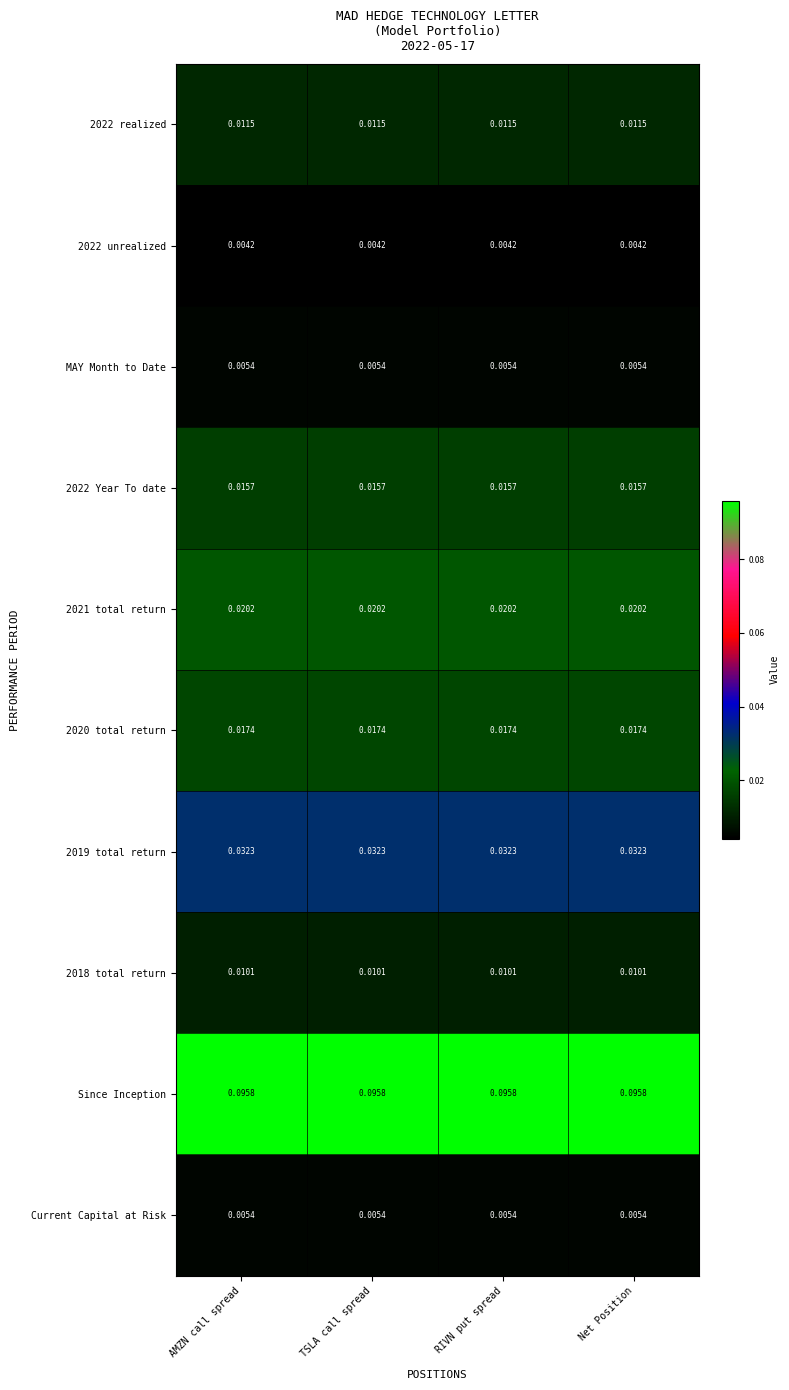

How many series are shown in this chart?

10